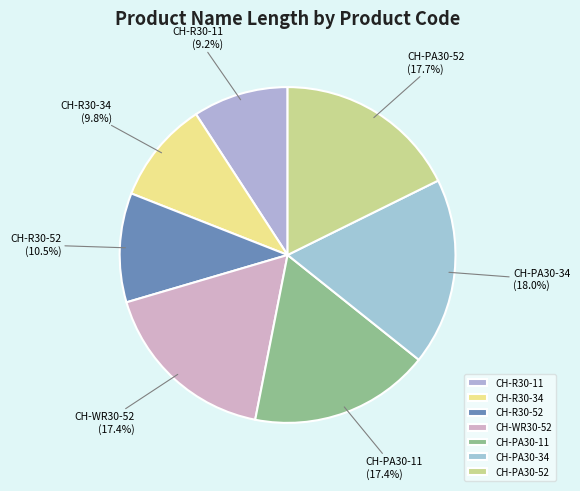

Which slice is the smallest?

CH-R30-11